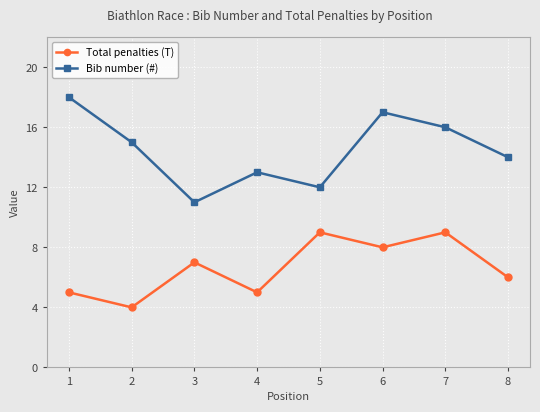

True or false: Total penalties (T) and Bib number (#) intersect in this chart.

False